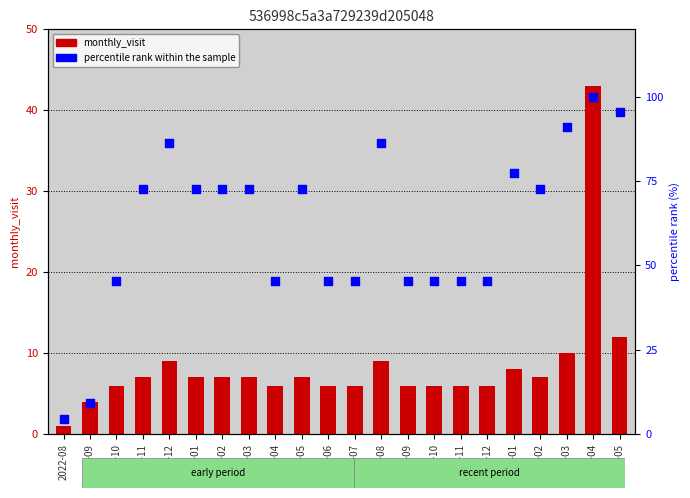

What is the total value across all series at 2024-03?

100.9